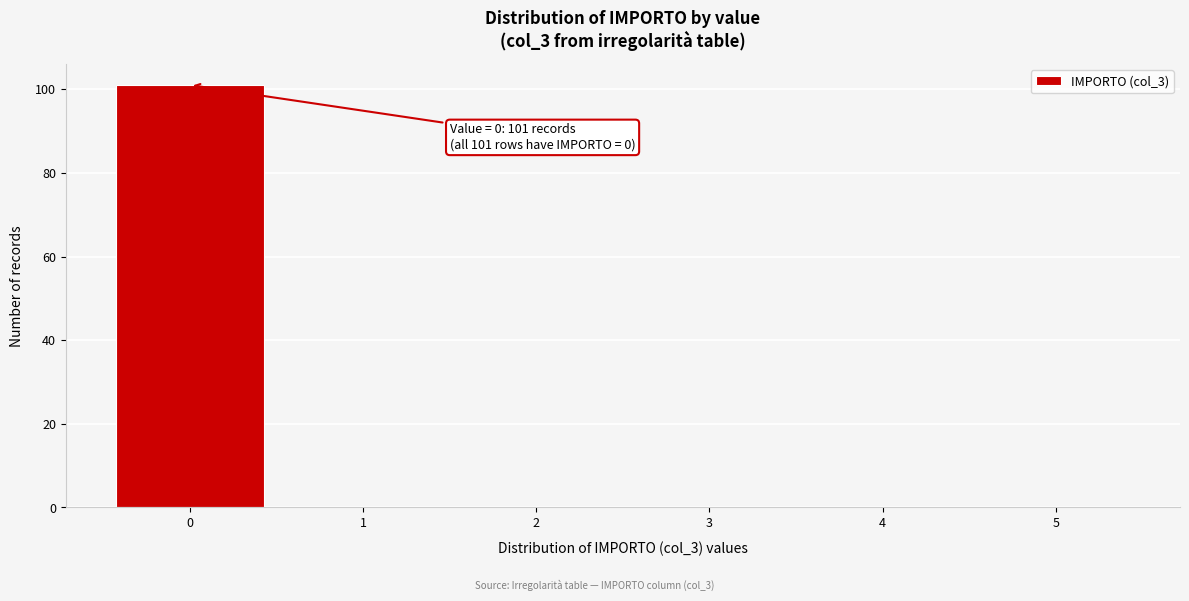

Which range on the x-axis has the tallest bar?

-0.5 to 0.5